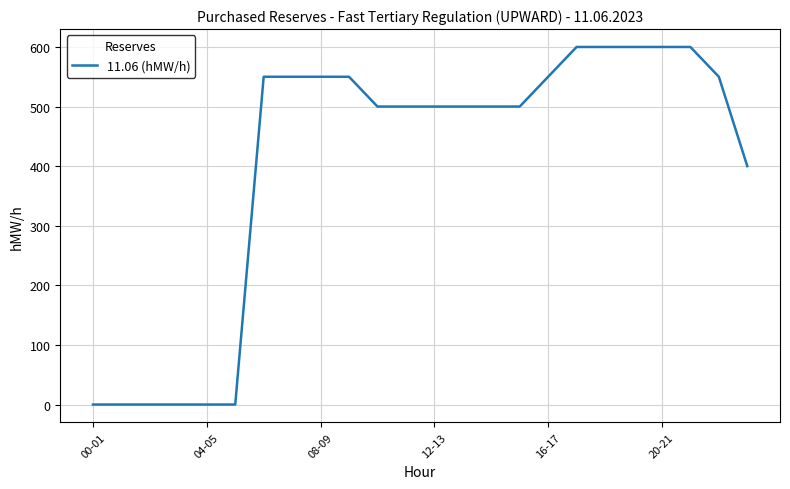

What is the difference between the maximum and minimum values?

600